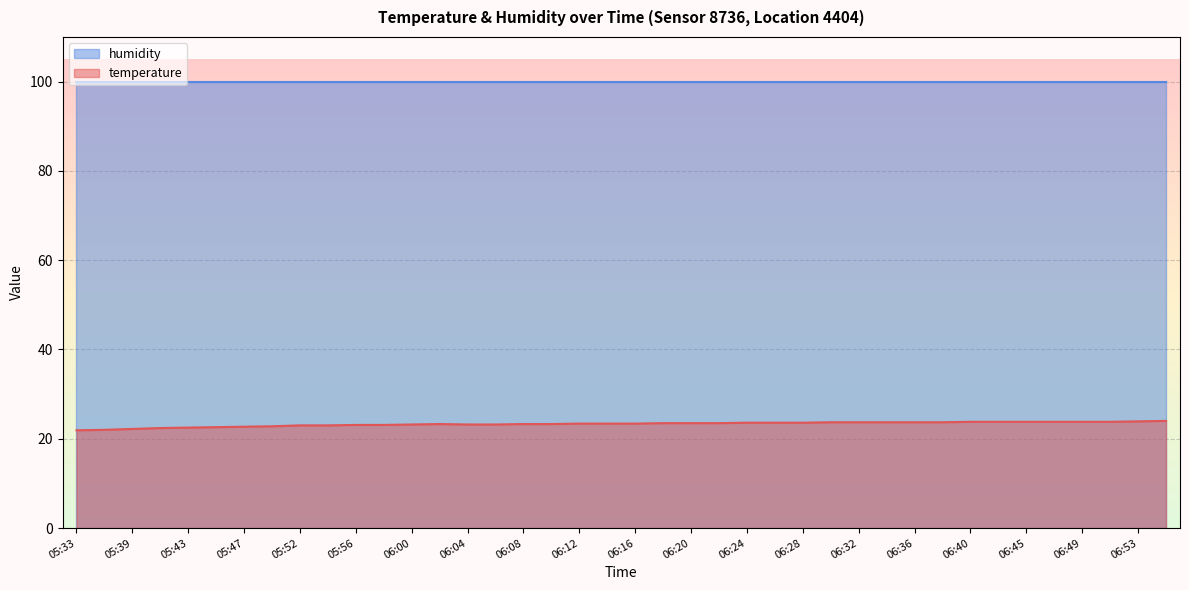

What is the ratio of the value at 06:43 to the value at 06:47?

1.0